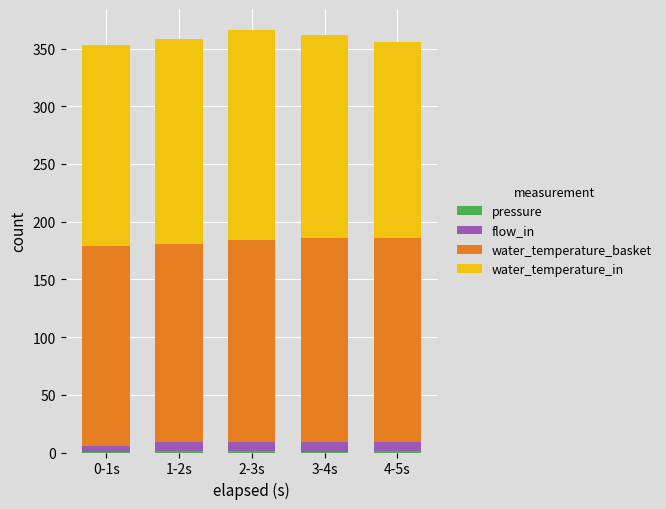

How many data points does each series have?

5